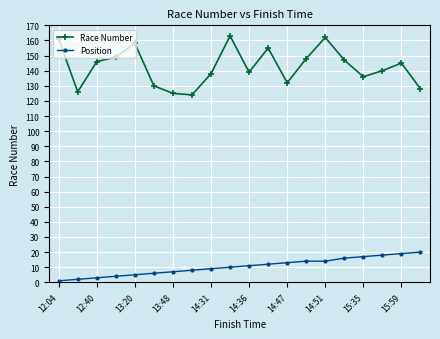

Which series has the largest total across all categories?

Race Number